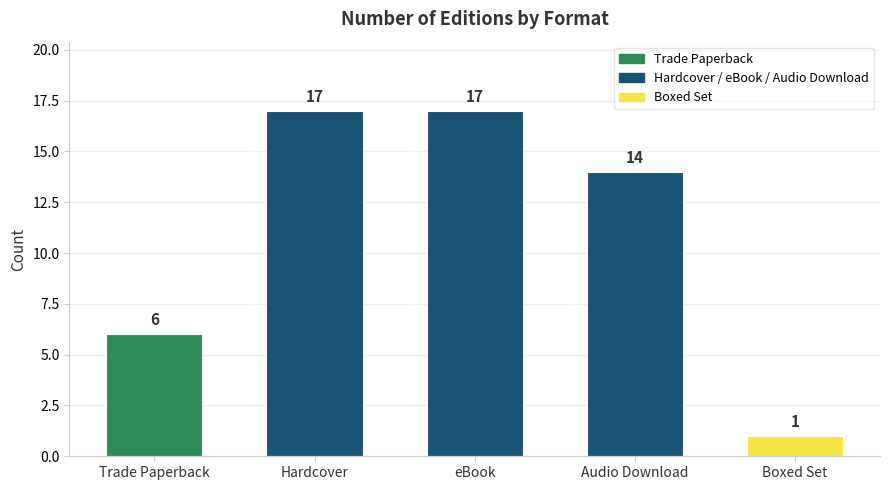

How many data points does each series have?

5